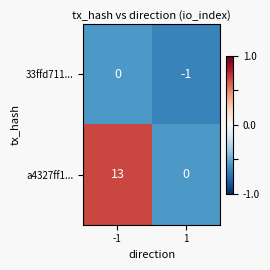

Rank the series by their maximum value, from highest to lowest.

a4327ff1..., 33ffd711...